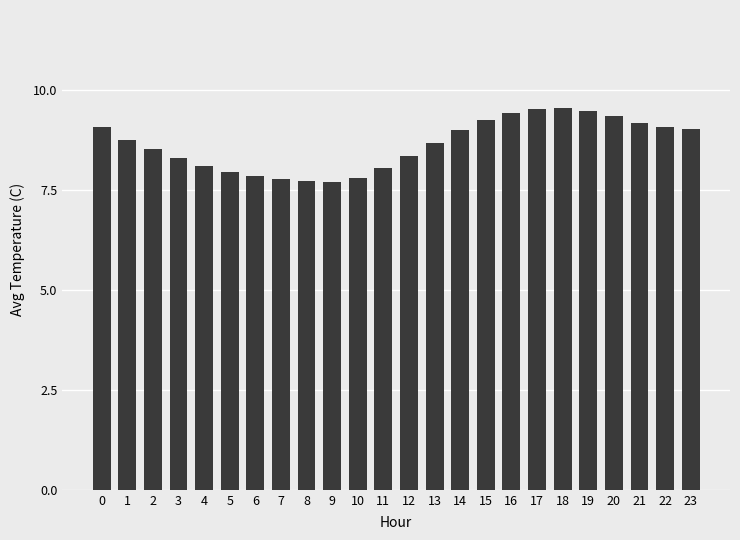

What is the value of the 12th bar from the left?

8.1